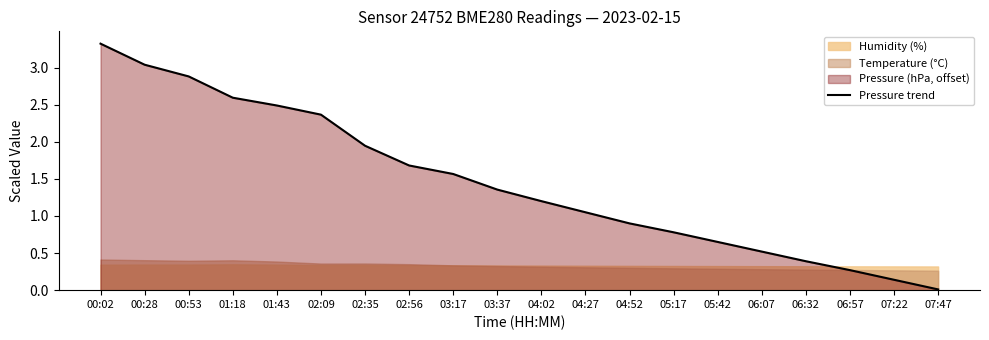

Count the number of categories in the chart.

20